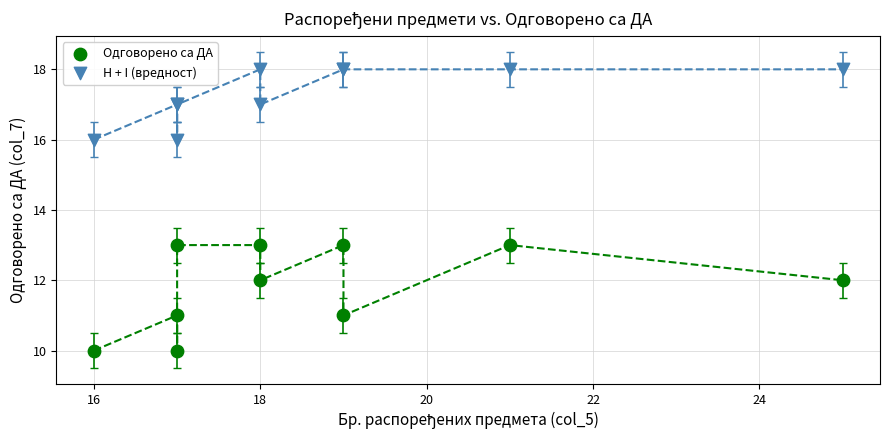

Which series reaches the minimum Y coordinate?

Одговорено са ДА